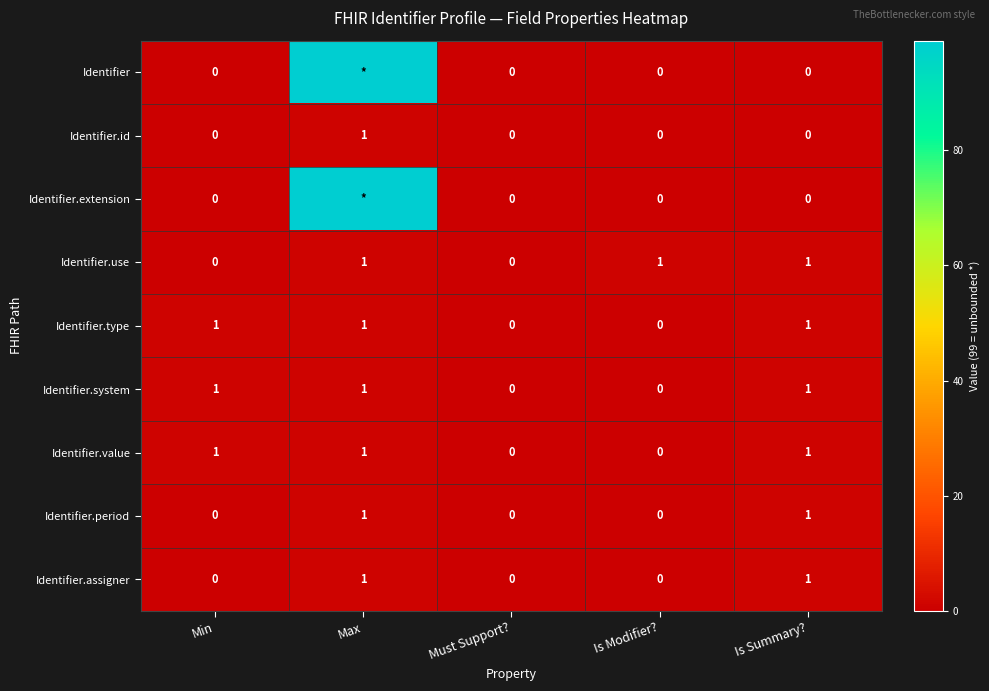

How many Identifier.value values are between 0 and 1?

5